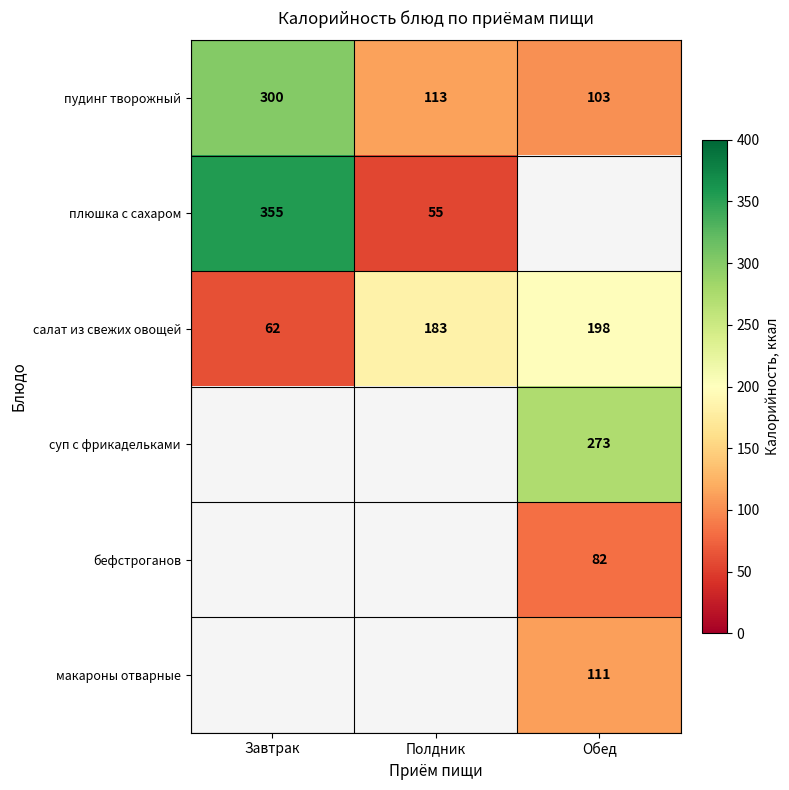

What is the difference between the maximum and second lowest values in the пудинг творожный series?

187